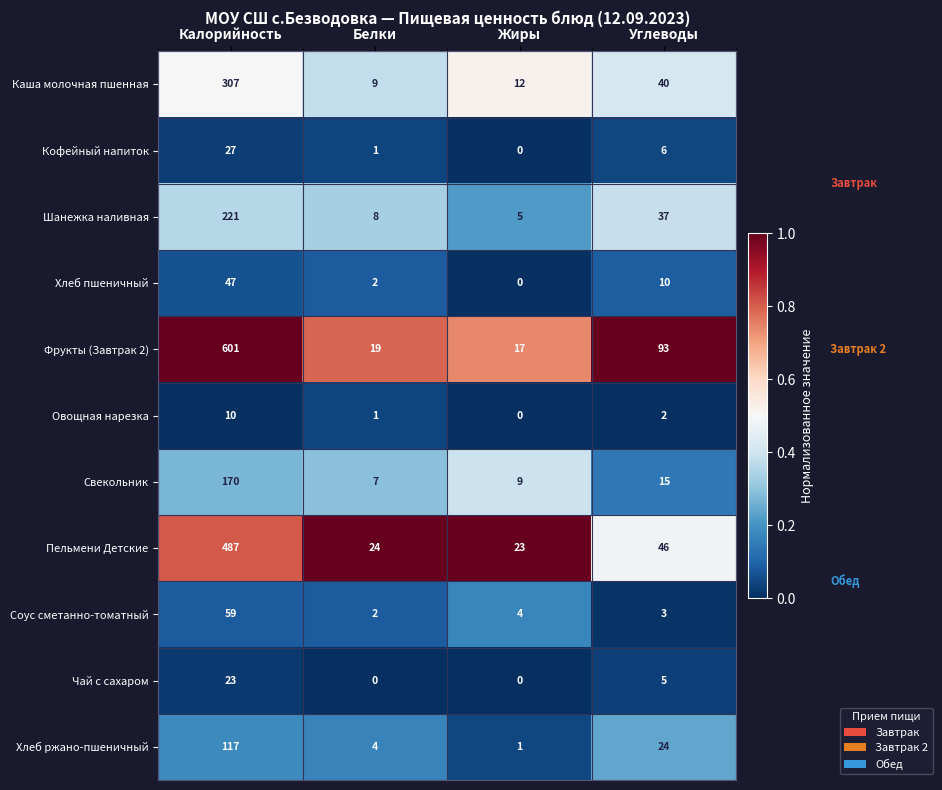

Which series has the widest spread of values?

Фрукты (Завтрак 2)